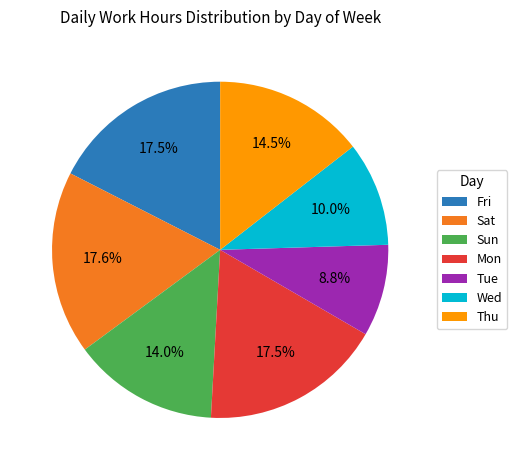

What percentage is the Sat slice, to the nearest percent?

18%